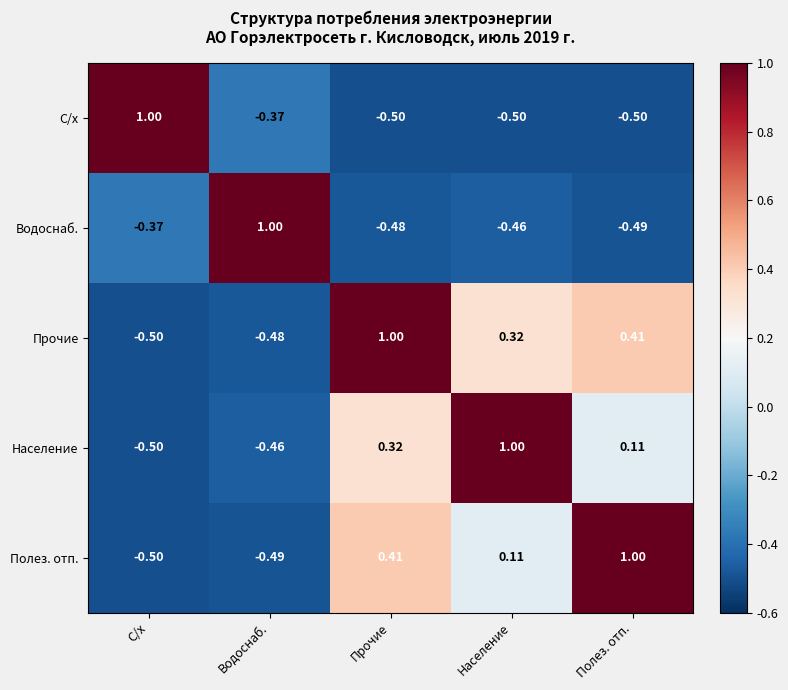

How many values in the Население series exceed 0?

3